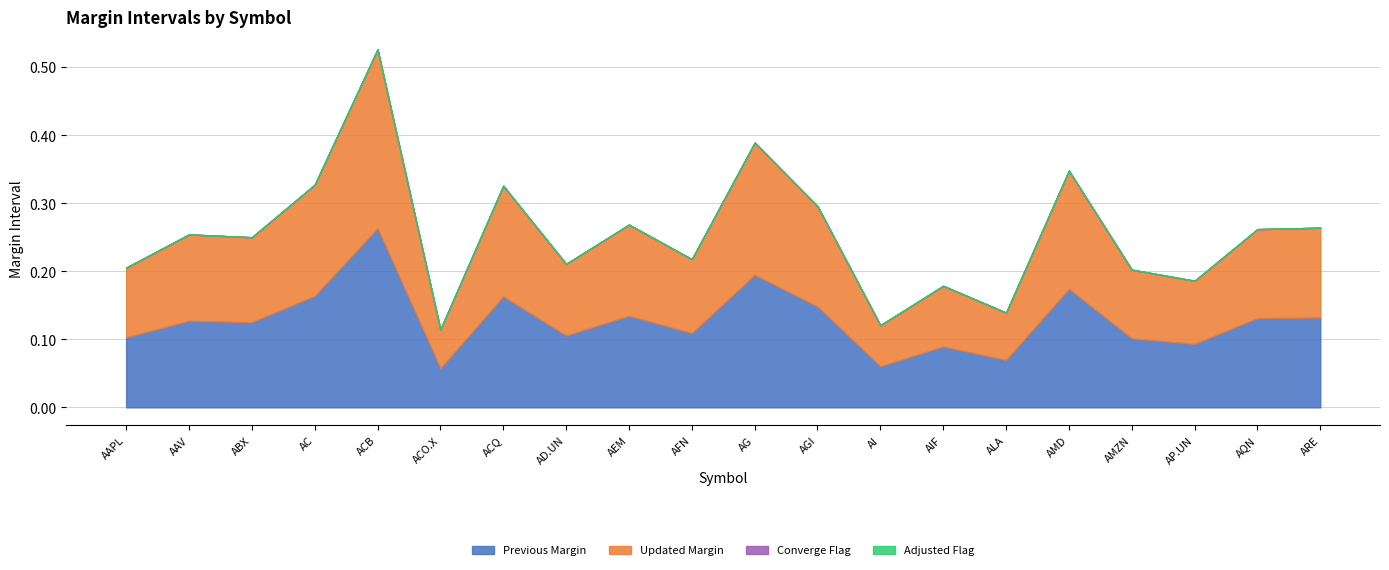

At which label does Updated Margin reach its peak?

ACB